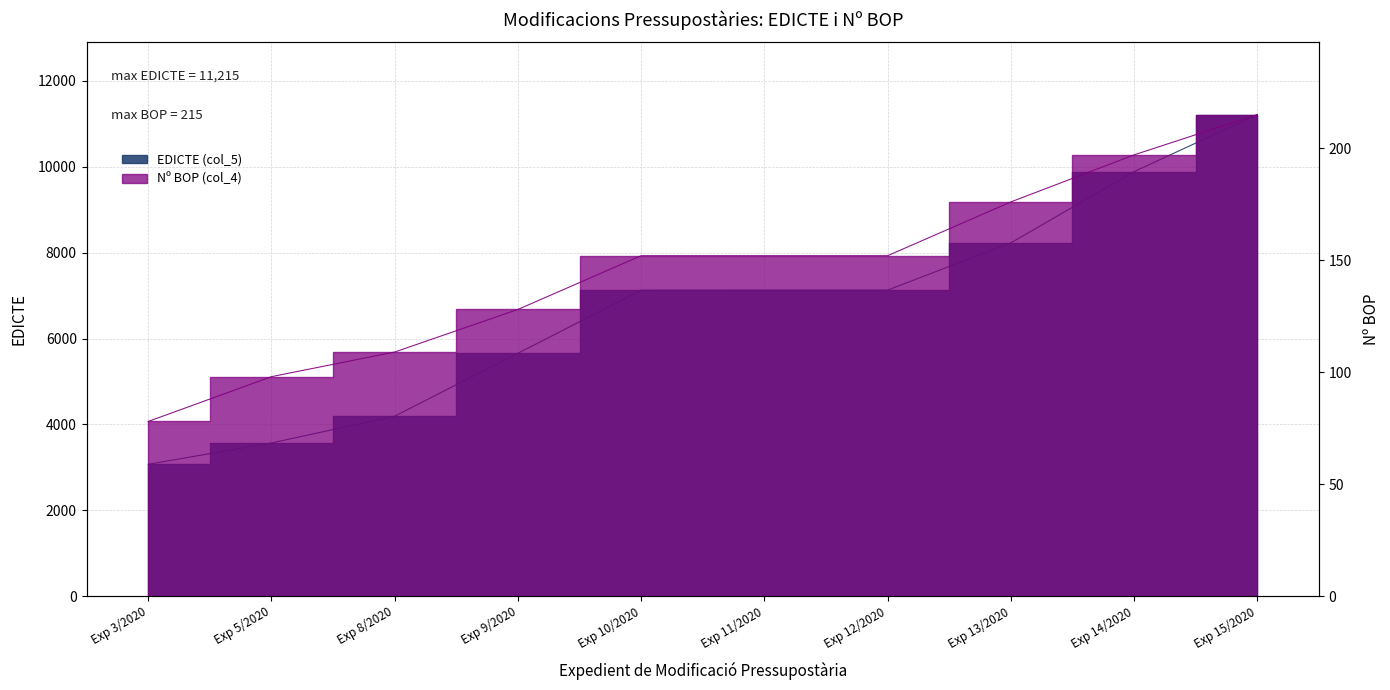

Reading right to left, extract all data points from this chart.

EDICTE (col_5): 11215	9886	8227	7127	7126	7125	5656	4192	3568	3072
Nº BOP (col_4): 215	197	176	152	152	152	128	109	98	78